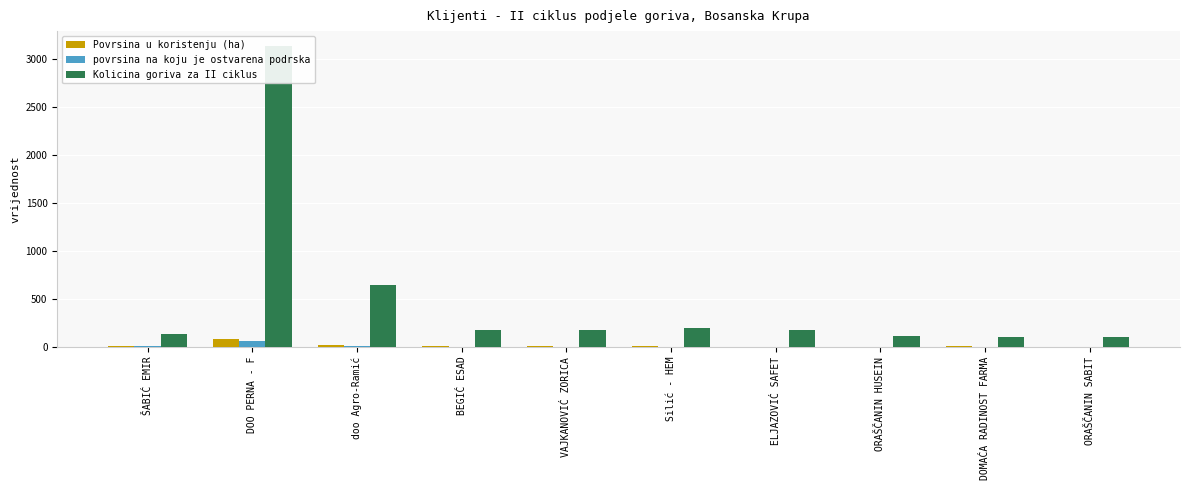

The value of Povrsina u koristenju (ha) at ORAŠČANIN HUSEIN is 2.2. True or false?

True